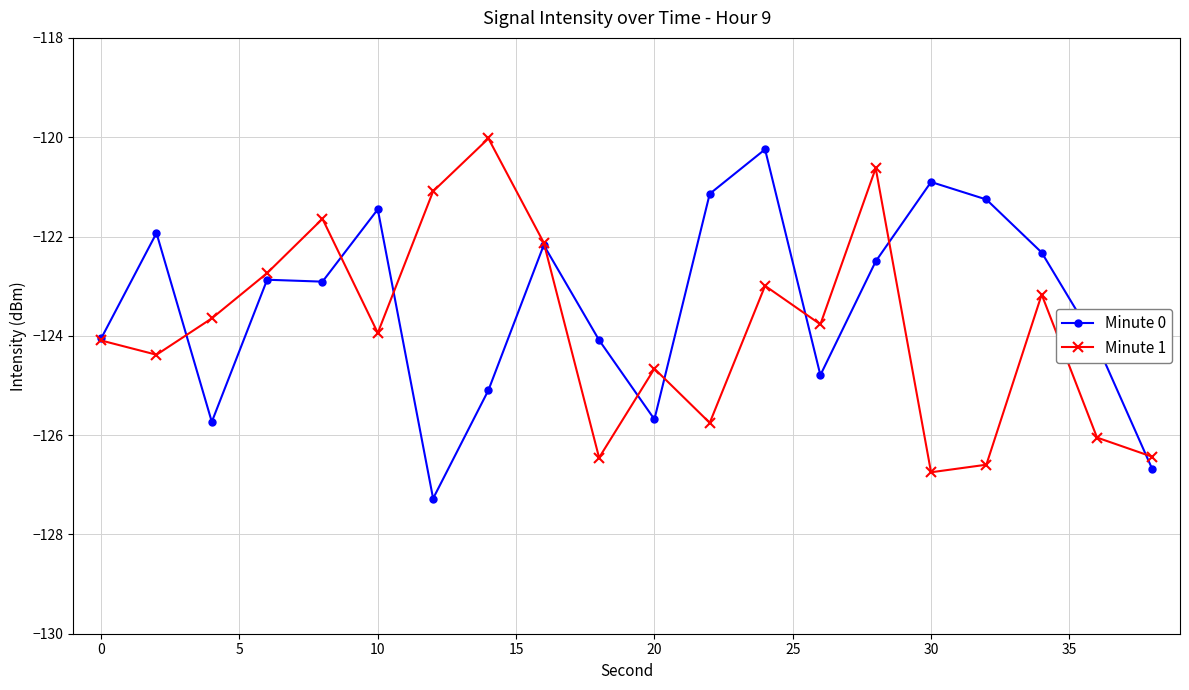

In Minute 0, how many points are lower than both neighbors (excluding endpoints)?

5